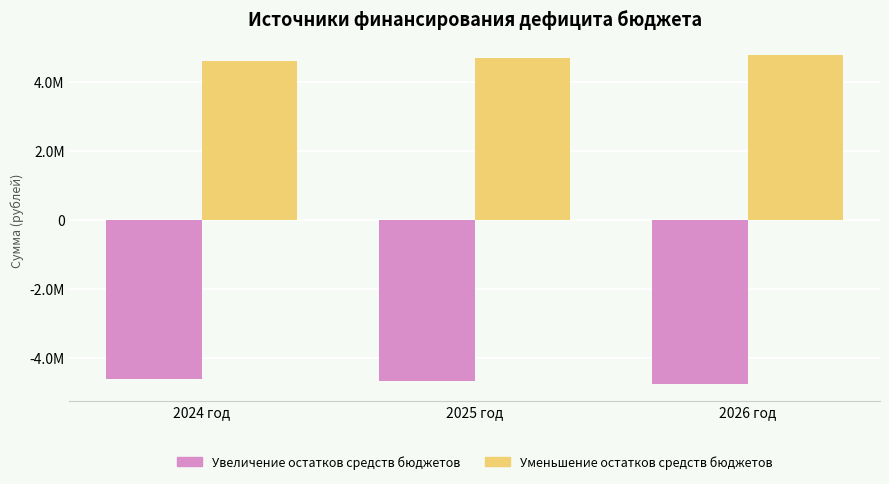

At which category is the sum across all series the highest?

2024 год